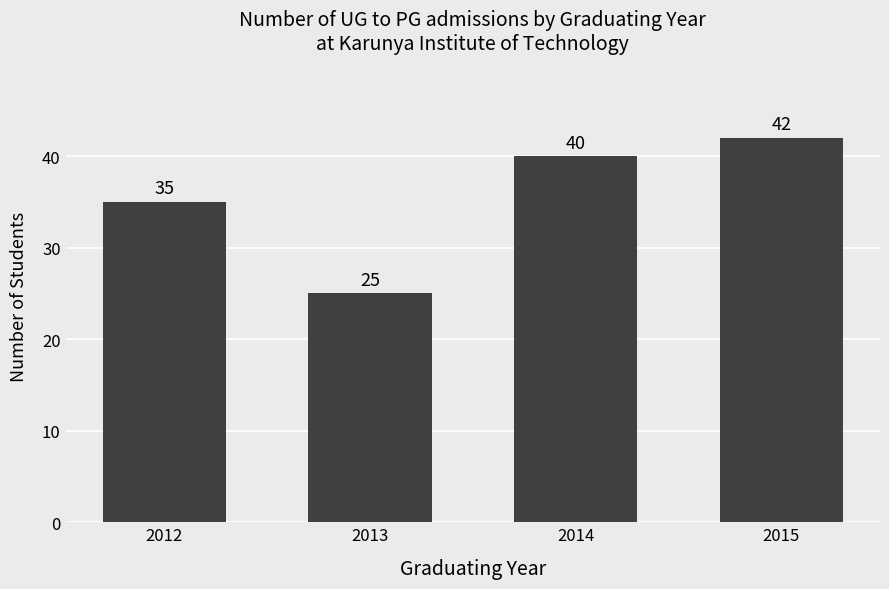

How many values are below 40?

2